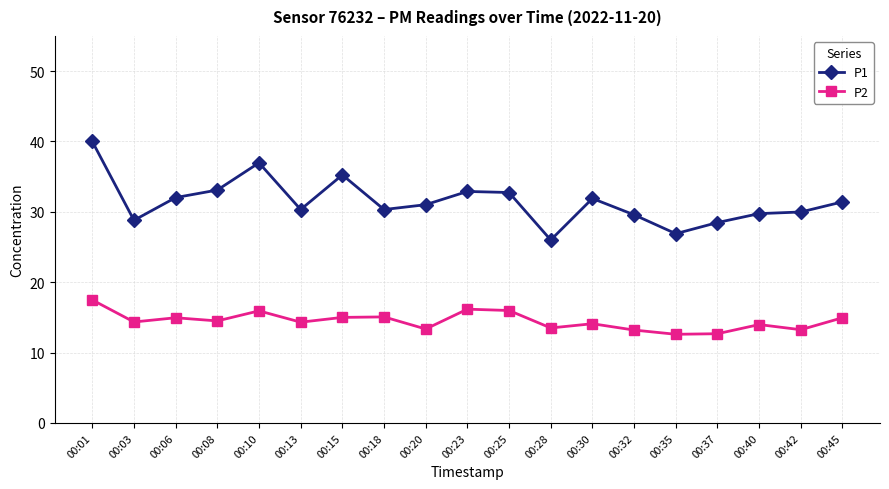

Which series has the widest spread of values?

P1